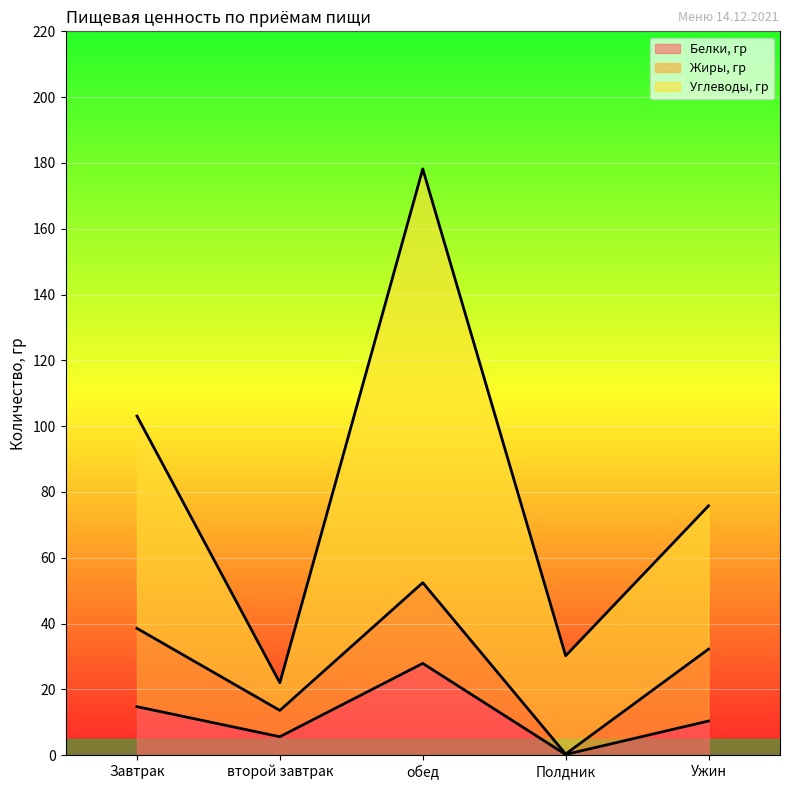

Where is the first local minimum for Углеводы, гр?

второй завтрак